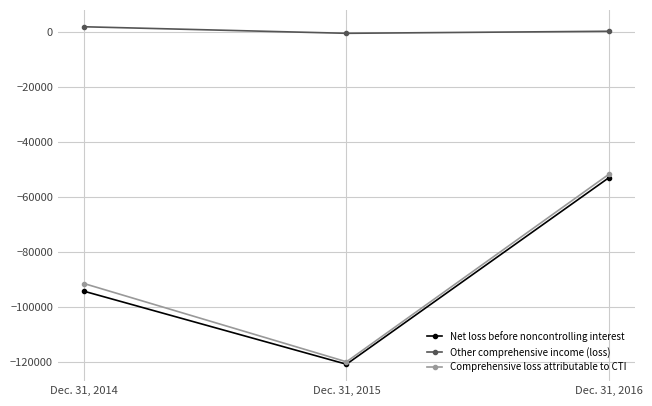

Is the value of Net loss before noncontrolling interest at Dec. 31, 2014 greater than the value of Comprehensive loss attributable to CTI at Dec. 31, 2014?

No